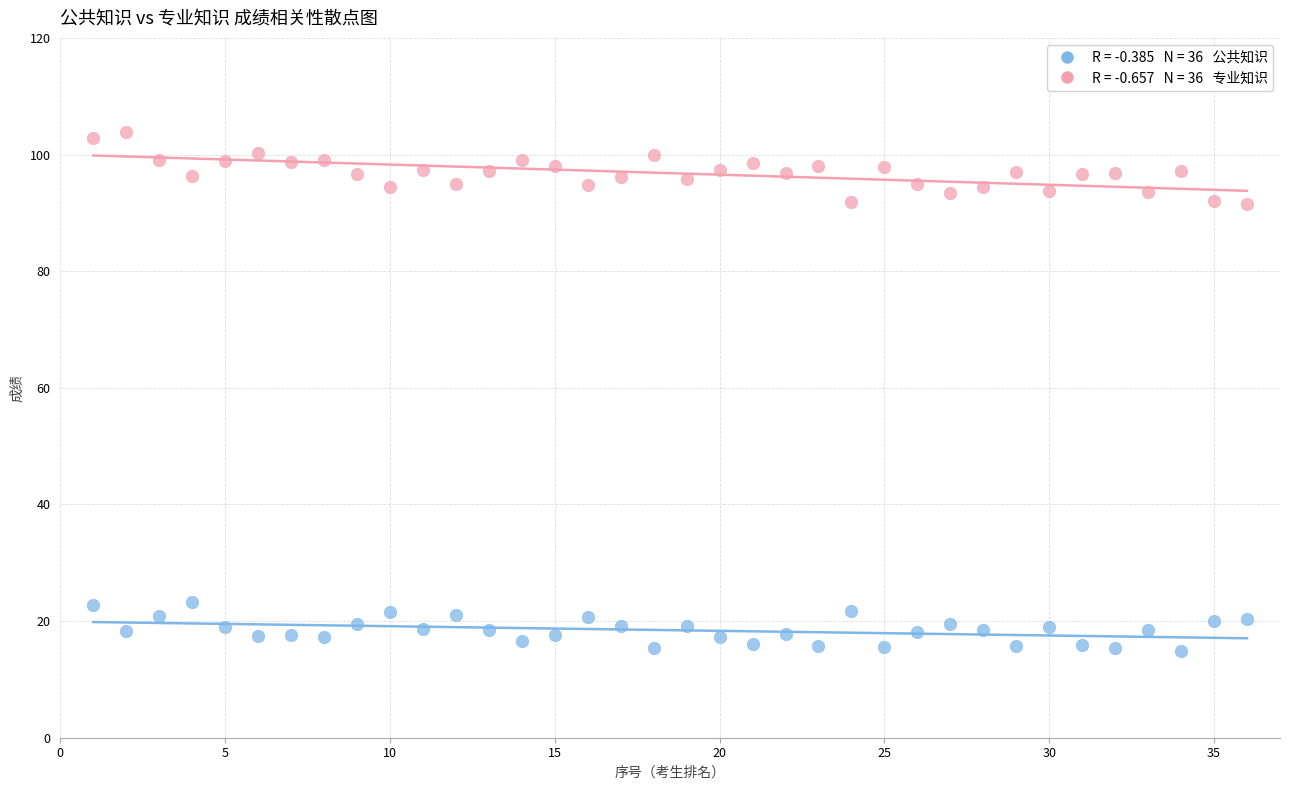

Across all data points, what is the range of X values (max minus min)?

35.0